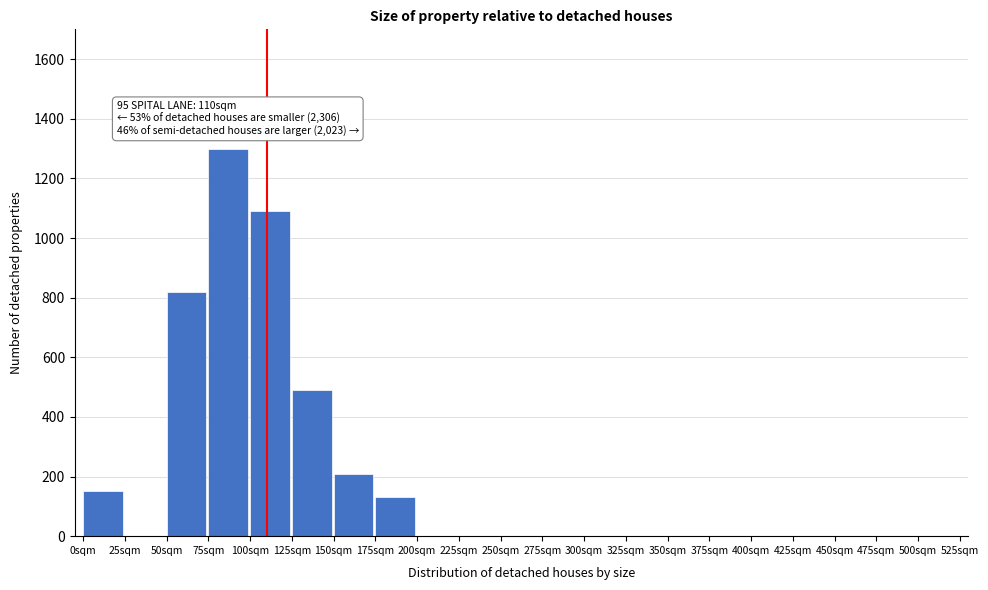

Reading left to right, transcribe all the data shown in this chart.

0sqm=150	25sqm=0	50sqm=820	75sqm=1300	100sqm=1090	125sqm=490	150sqm=210	175sqm=130	200sqm=0	225sqm=0	250sqm=0	275sqm=0	300sqm=0	325sqm=0	350sqm=0	375sqm=0	400sqm=0	425sqm=0	450sqm=0	475sqm=0	500sqm=0